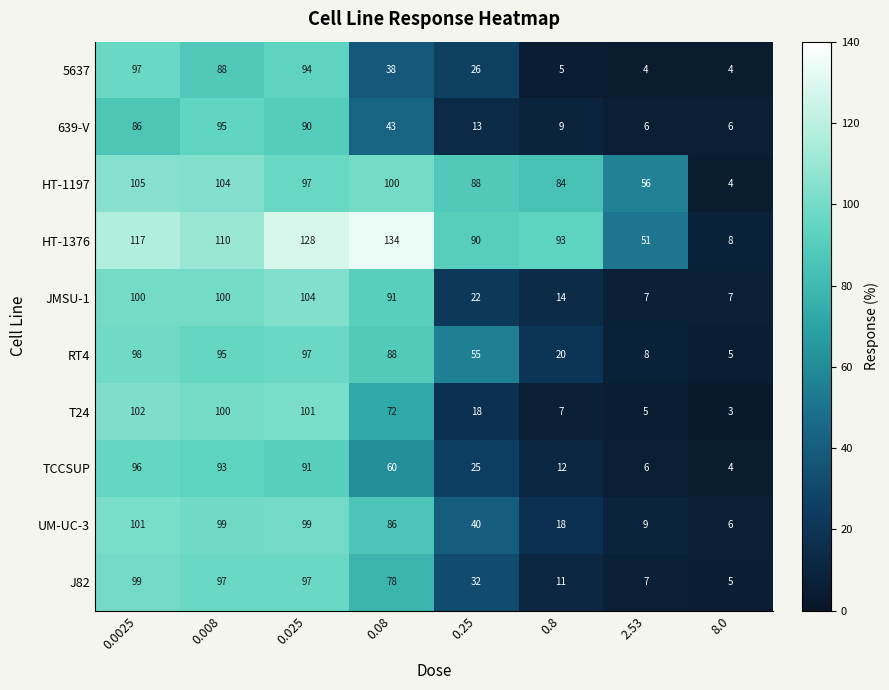

What is the spread (max minus min) of values at 2.53?

52